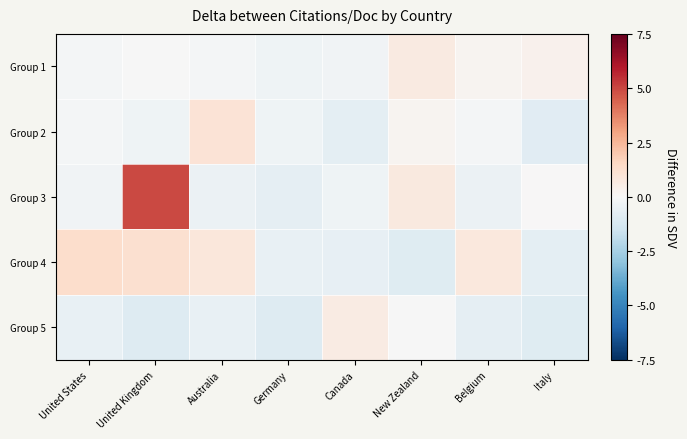

Between United Kingdom and Canada, which is larger?

United Kingdom